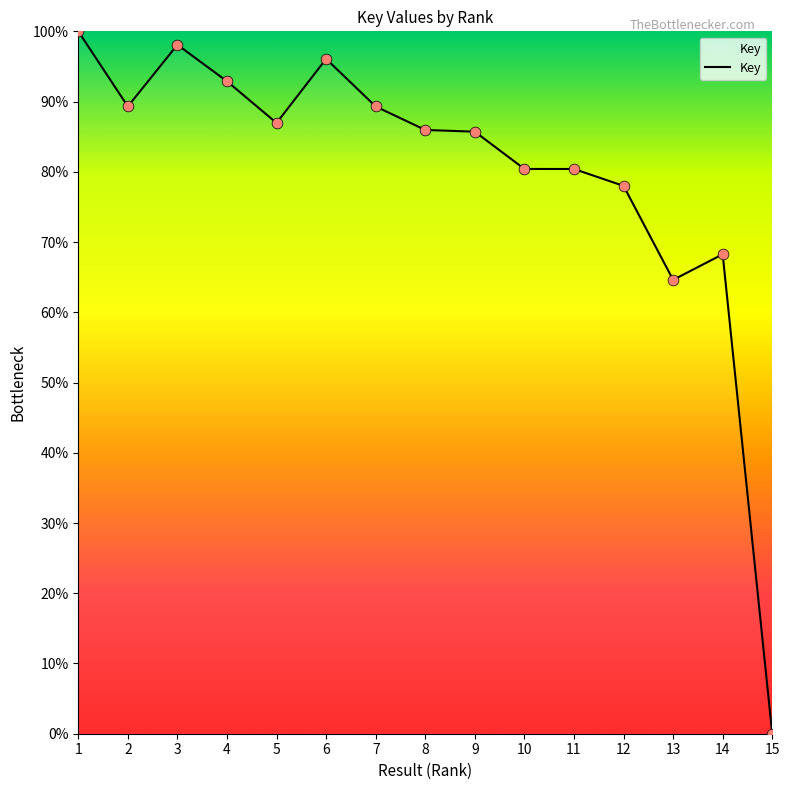

What is the change in value from 7 to 14?

-21.0